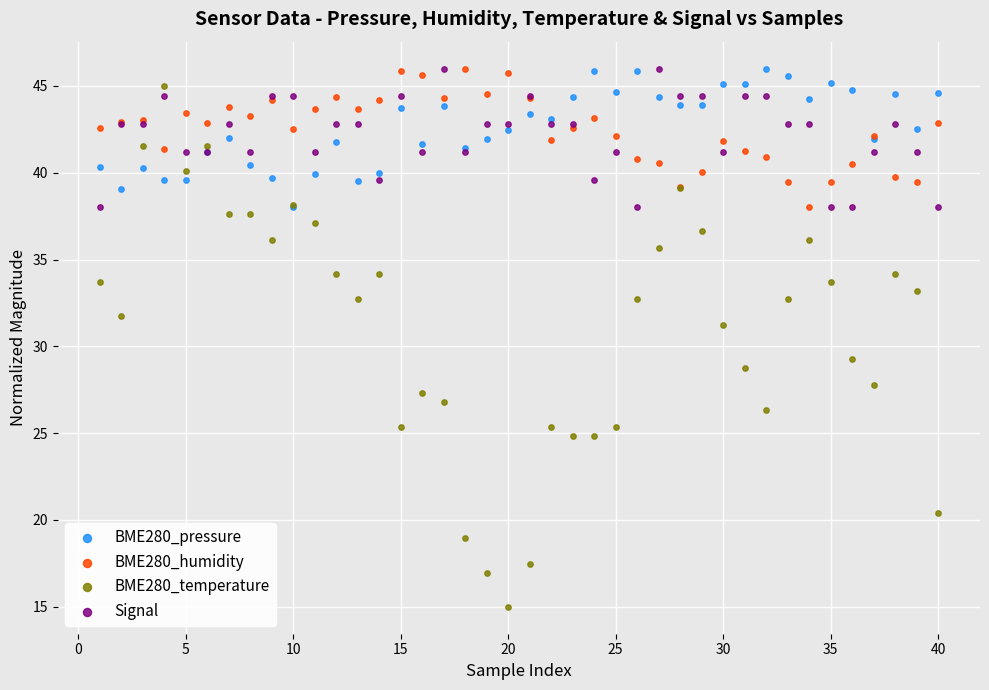

Across all series, what Y value is closest to 30?

29.3